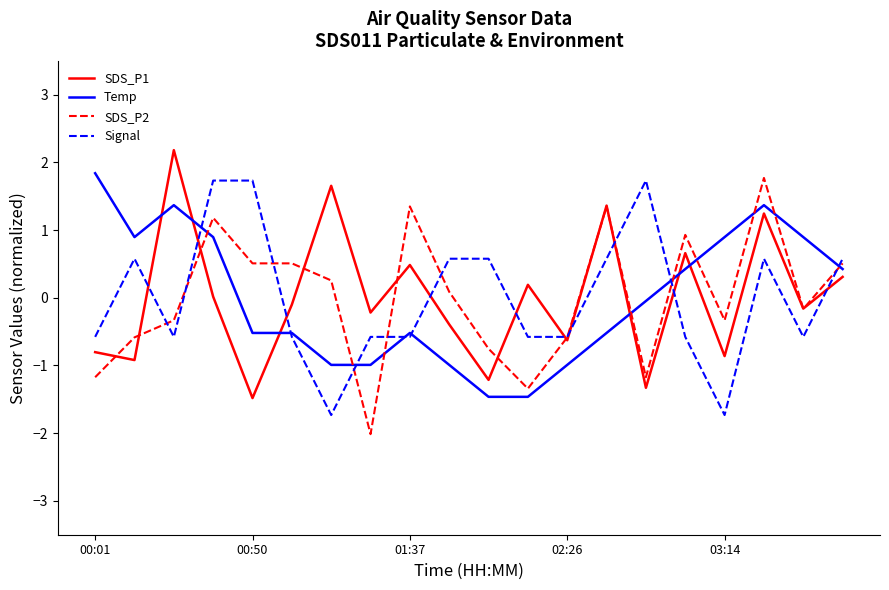

What is the minimum value shown in the chart?

-2.0